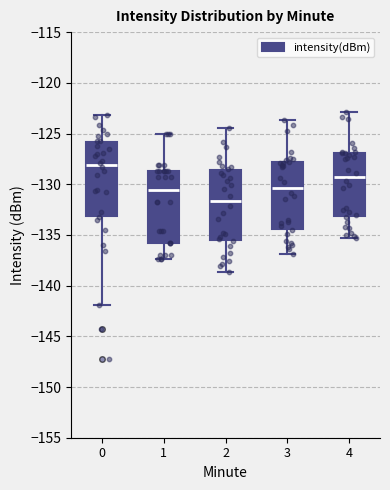

Which box's median line is the highest?

0